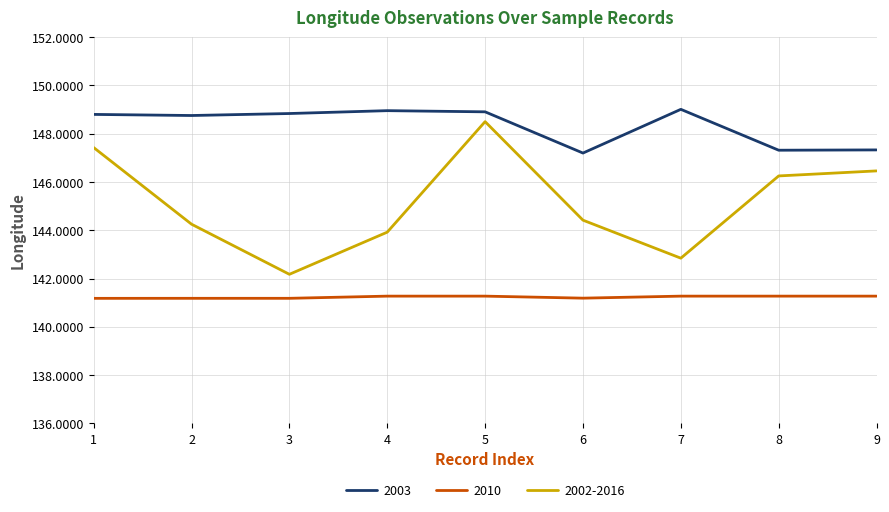

At 6, list the series in order from largest to smallest.

2003, 2002-2016, 2010